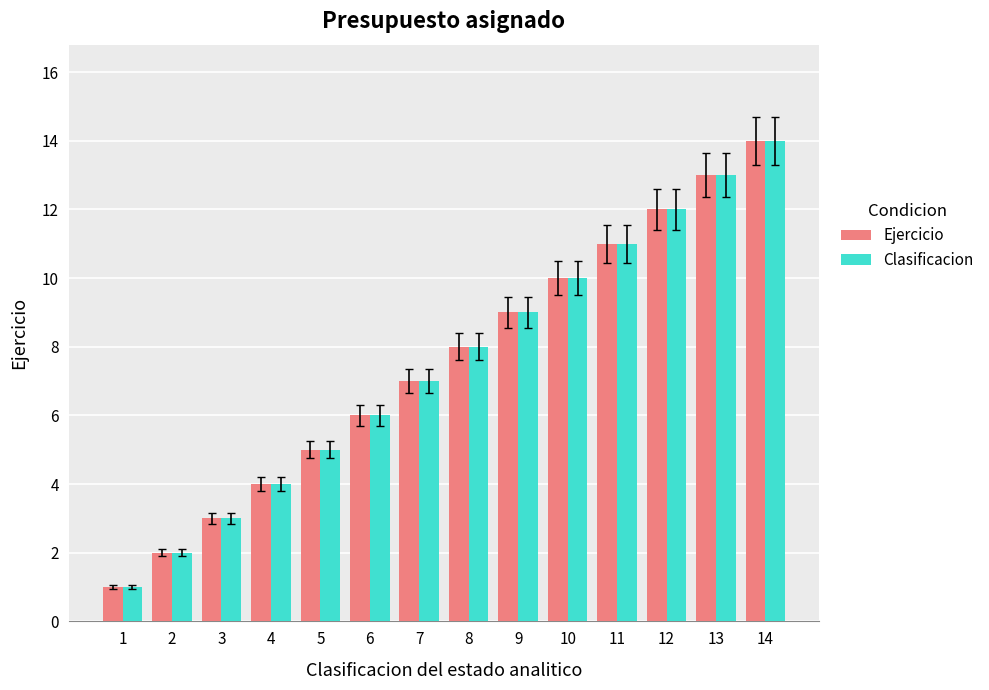

List the labels in order of Clasificacion value, largest first.

14, 13, 12, 11, 10, 9, 8, 7, 6, 5, 4, 3, 2, 1